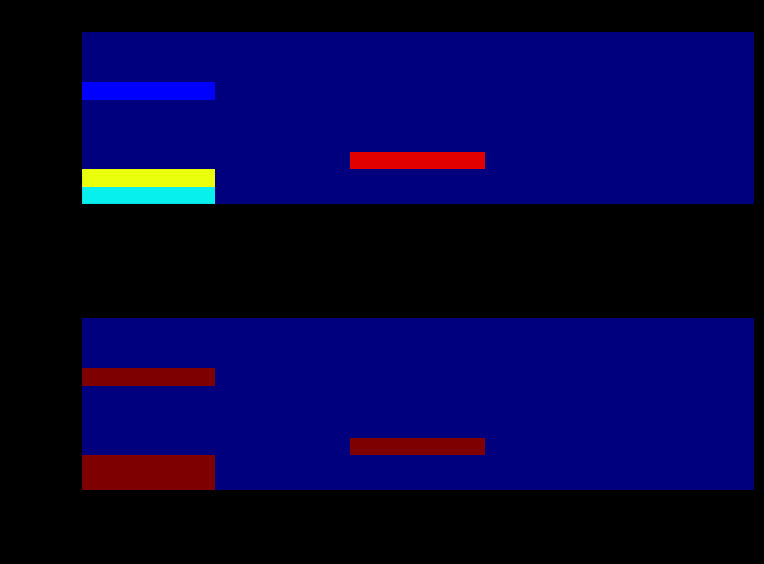

Is the value of 7x10 at Impressions greater than the value of 7x10_v2 at Impressions?

No